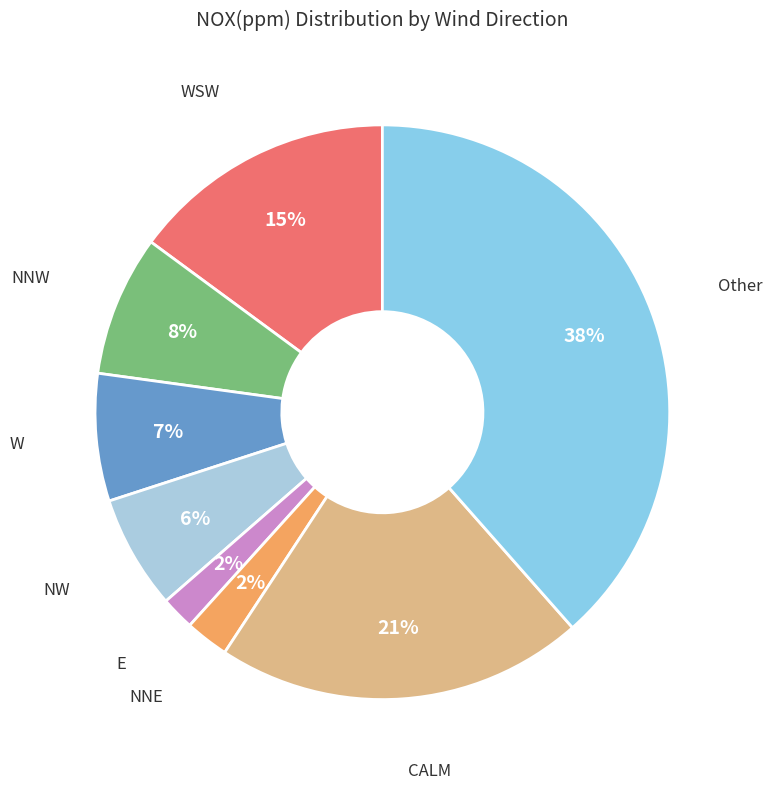

What is the largest slice in the pie chart?

Other